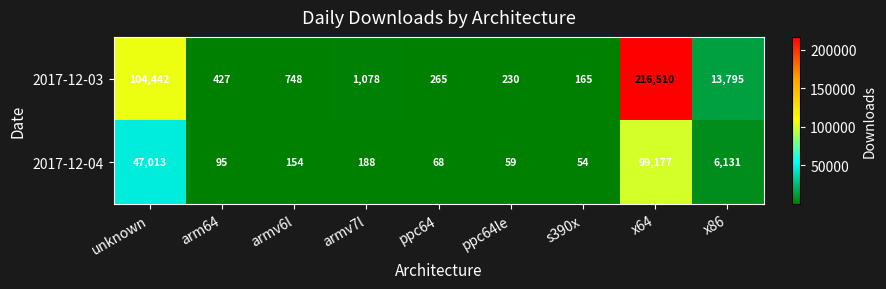

Count the number of categories in the chart.

9